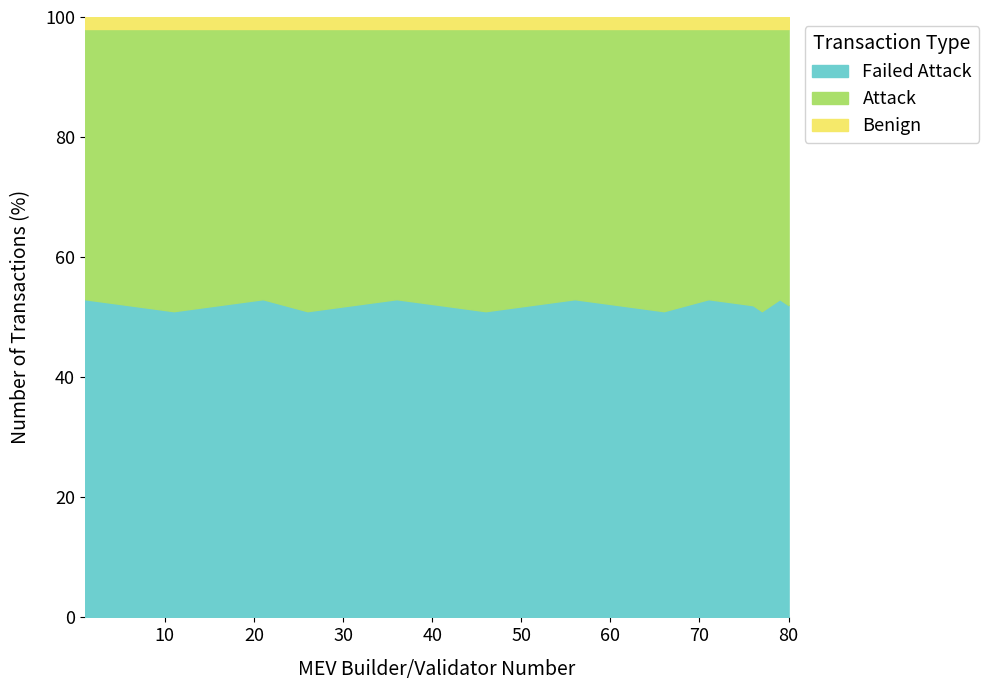

How many values in the Failed Attack series exceed 52?

6